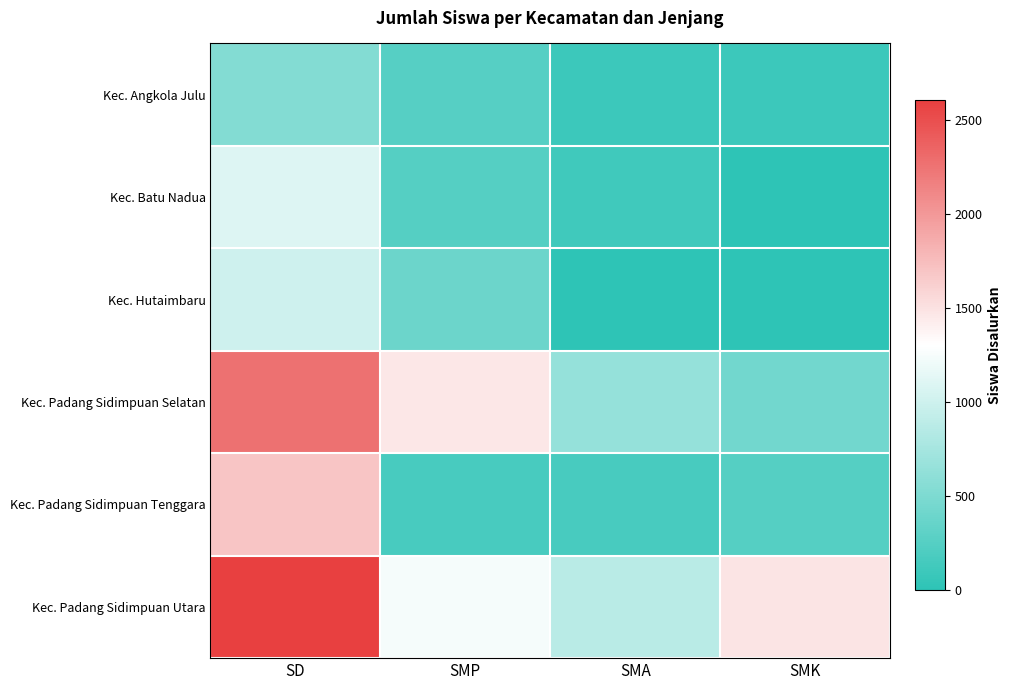

Reading left to right, what are all the values shown in this chart?

Kec. Angkola Julu: SD=537	SMP=261	SMA=94	SMK=100
Kec. Batu Nadua: SD=1099	SMP=251	SMA=113	SMK=0
Kec. Hutaimbaru: SD=1002	SMP=397	SMA=9	SMK=0
Kec. Padang Sidimpuan Selatan: SD=2264	SMP=1458	SMA=649	SMK=436
Kec. Padang Sidimpuan Tenggara: SD=1700	SMP=168	SMA=168	SMK=249
Kec. Padang Sidimpuan Utara: SD=2606	SMP=1248	SMA=870	SMK=1484